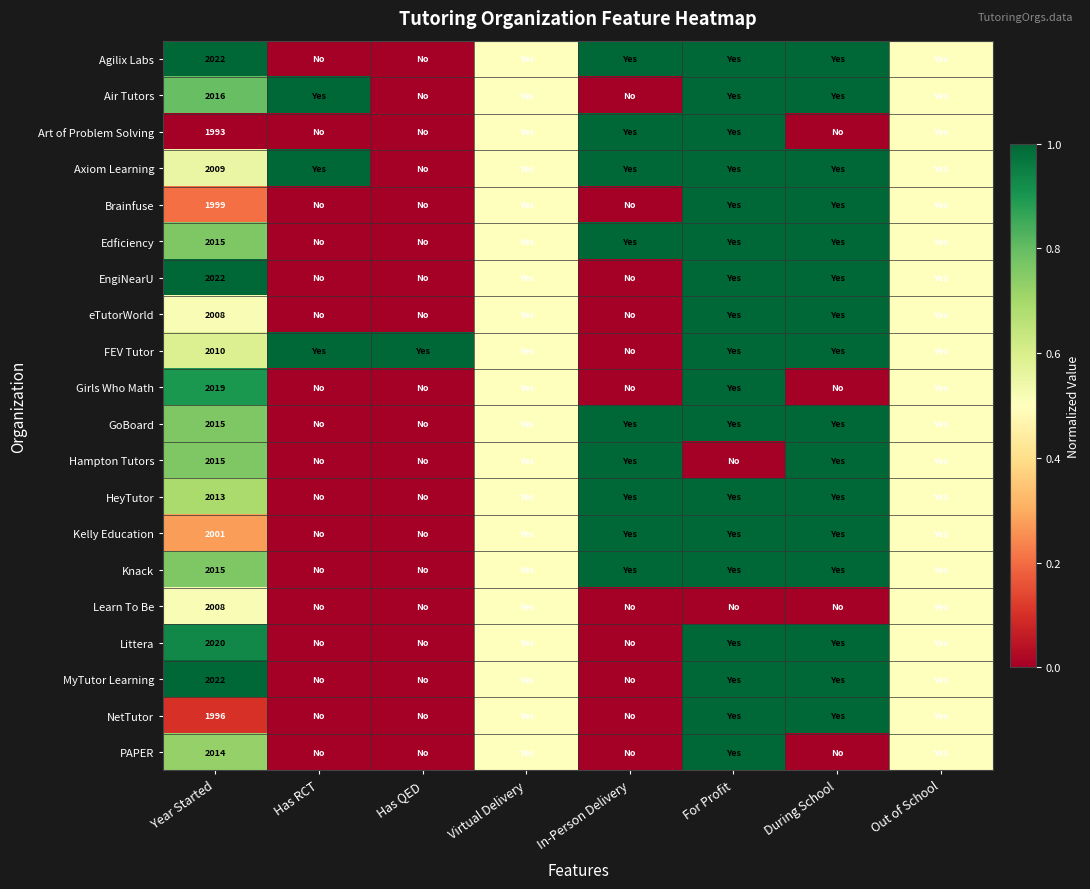

The Knack series shows 2015.0 at Year Started. True or false?

True